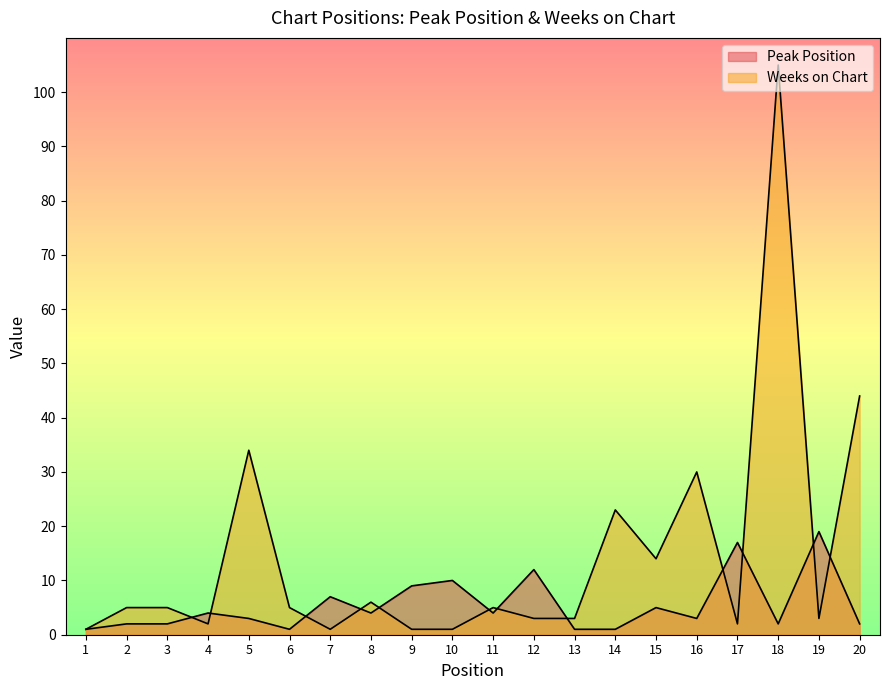

What are all the series names shown in the legend?

Peak Position, Weeks on Chart